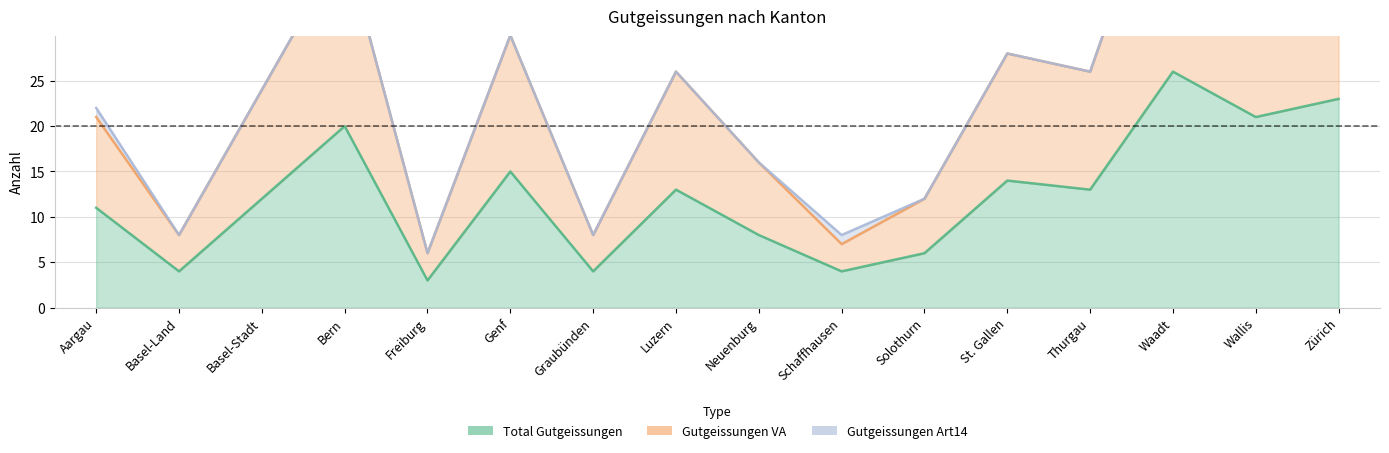

Rank the categories by Gutgeissungen VA value from highest to lowest.

Waadt, Zürich, Wallis, Bern, Genf, St. Gallen, Luzern, Thurgau, Basel-Stadt, Aargau, Neuenburg, Solothurn, Basel-Land, Graubünden, Schaffhausen, Freiburg